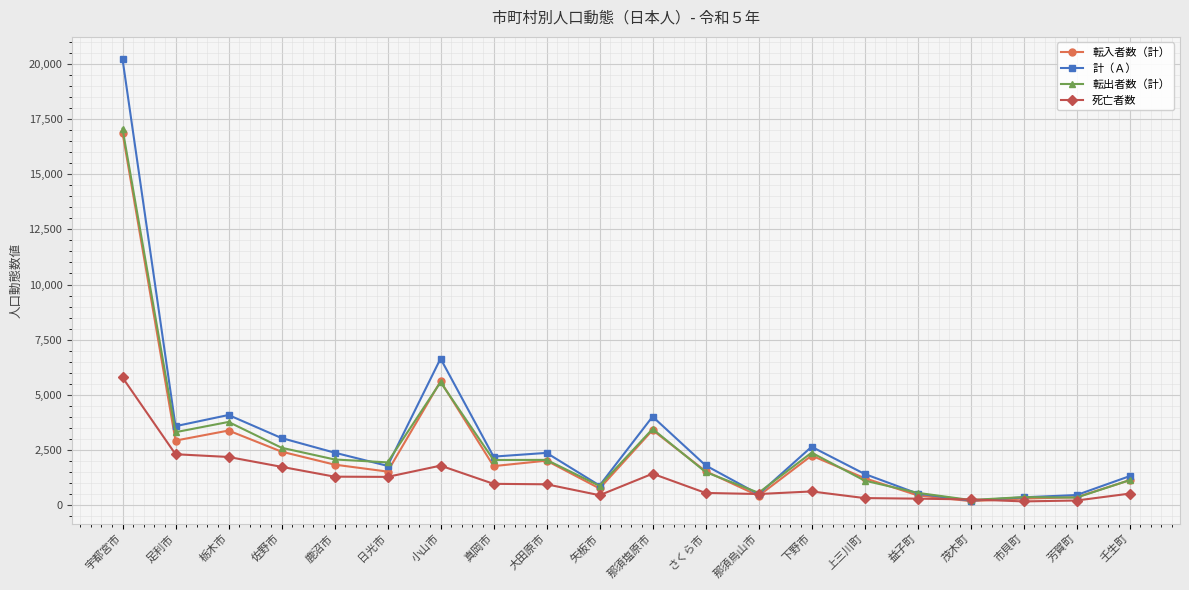

Read the 転出者数（計） value at 矢板市.

869